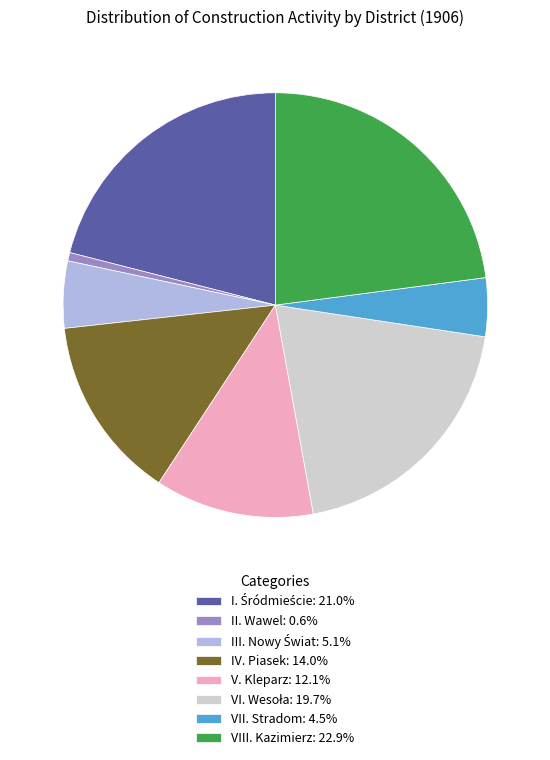

What is the largest slice in the pie chart?

VIII. Kazimierz